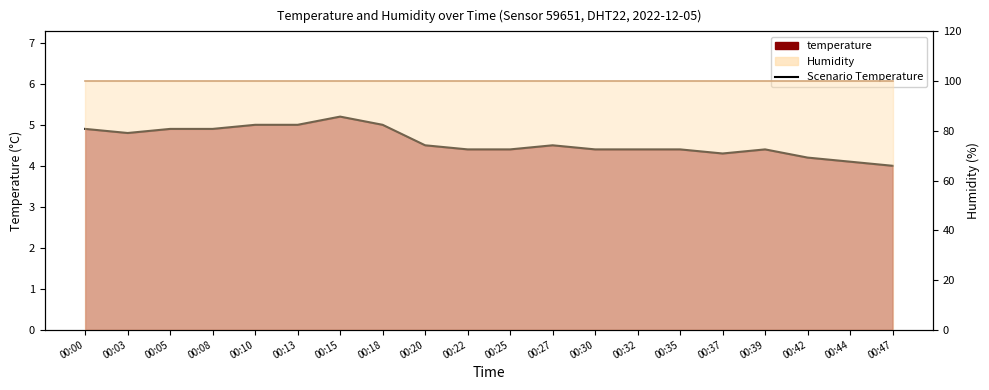

What is the sum of the values at 00:35 and 00:27?

8.9